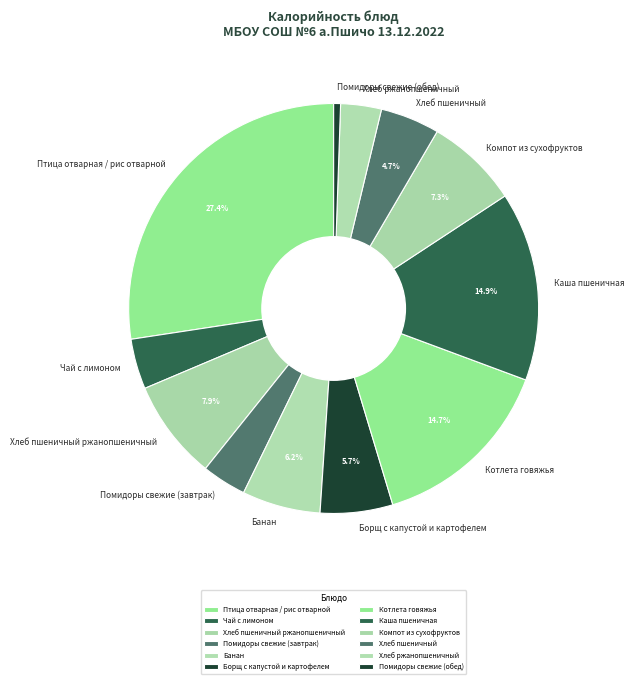

Do Каша пшеничная and Хлеб ржанопшеничный together represent more than half of the pie?

No